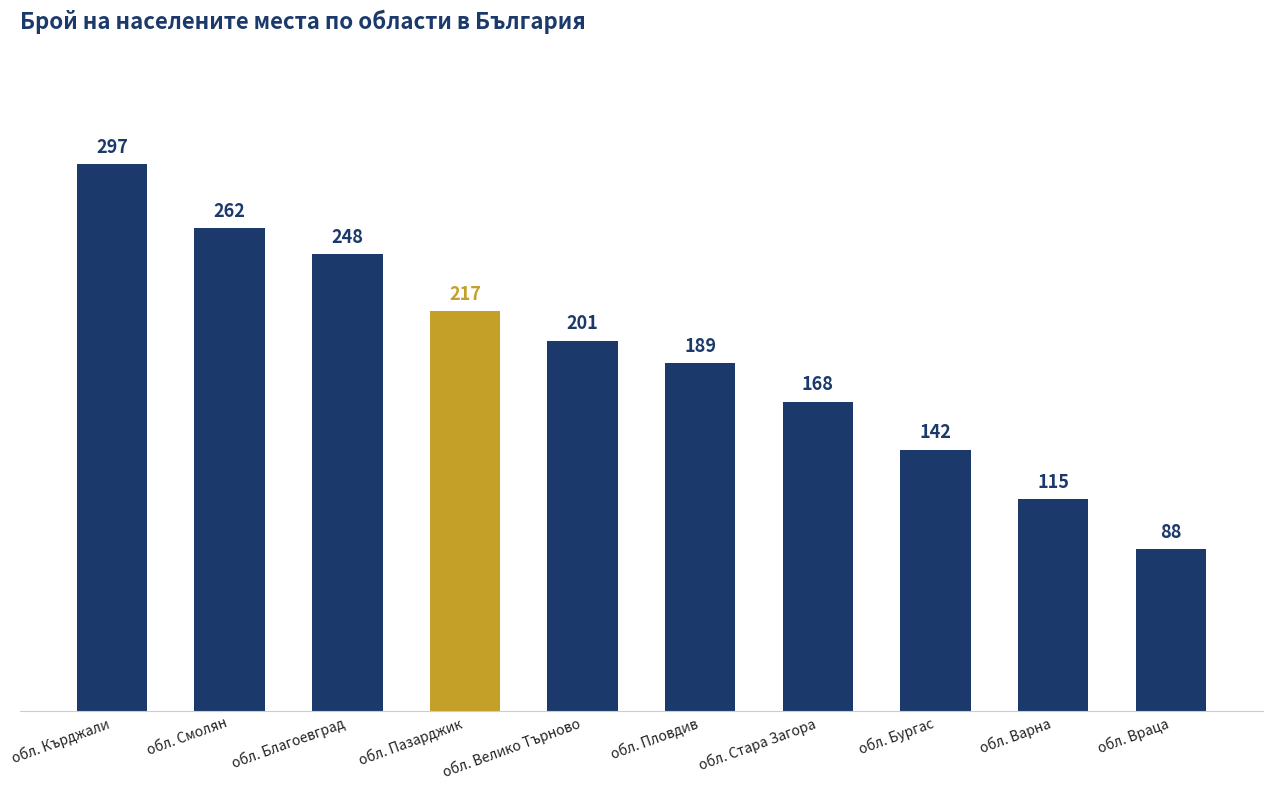

What is the change in value from обл. Стара Загора to обл. Бургас?

-26